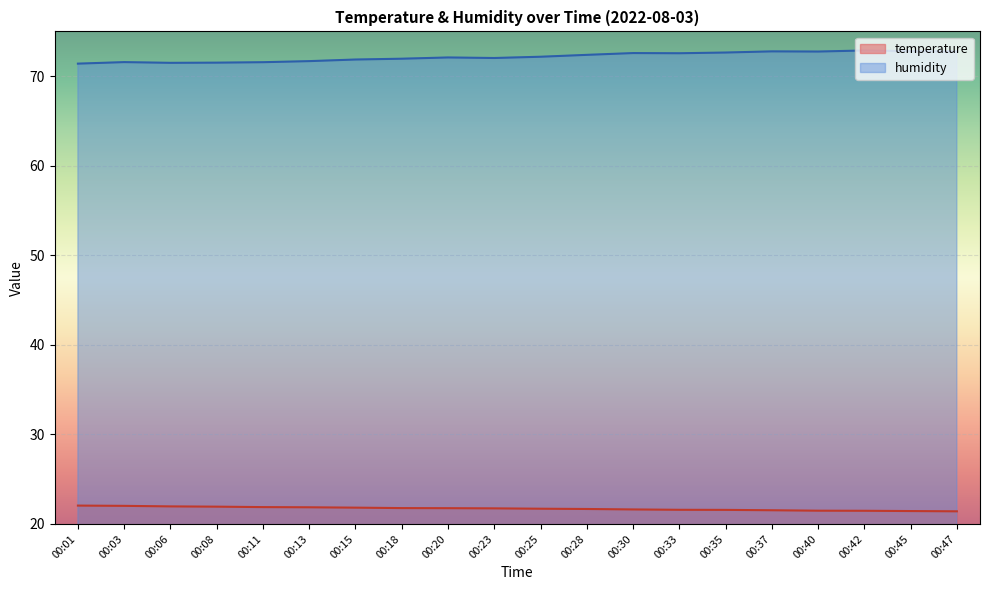

True or false: temperature and humidity intersect in this chart.

False